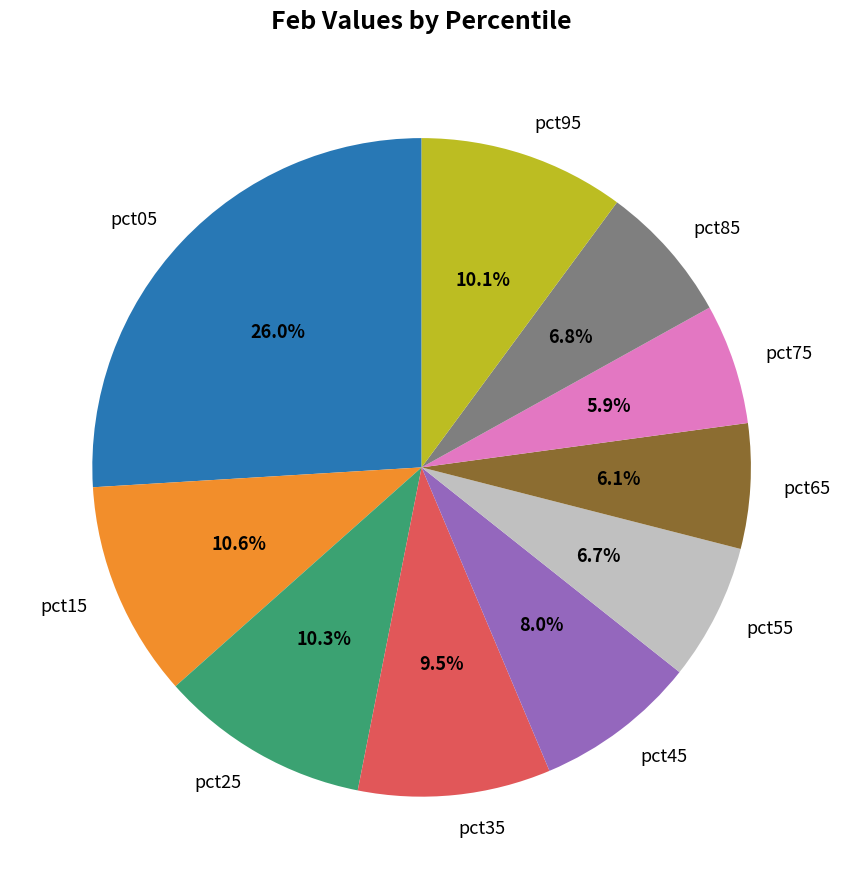

How much of the chart is everything except pct75?

94.1%